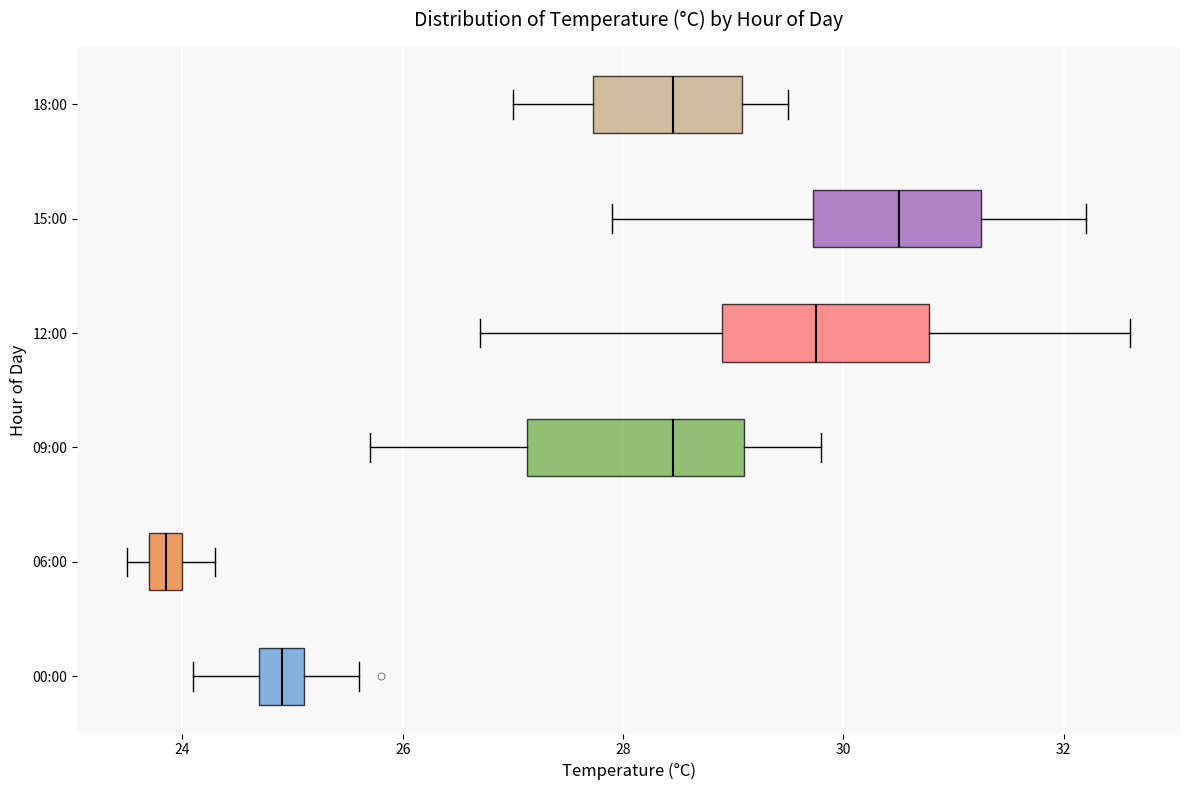

Which box has the furthest to the left median line?

06:00